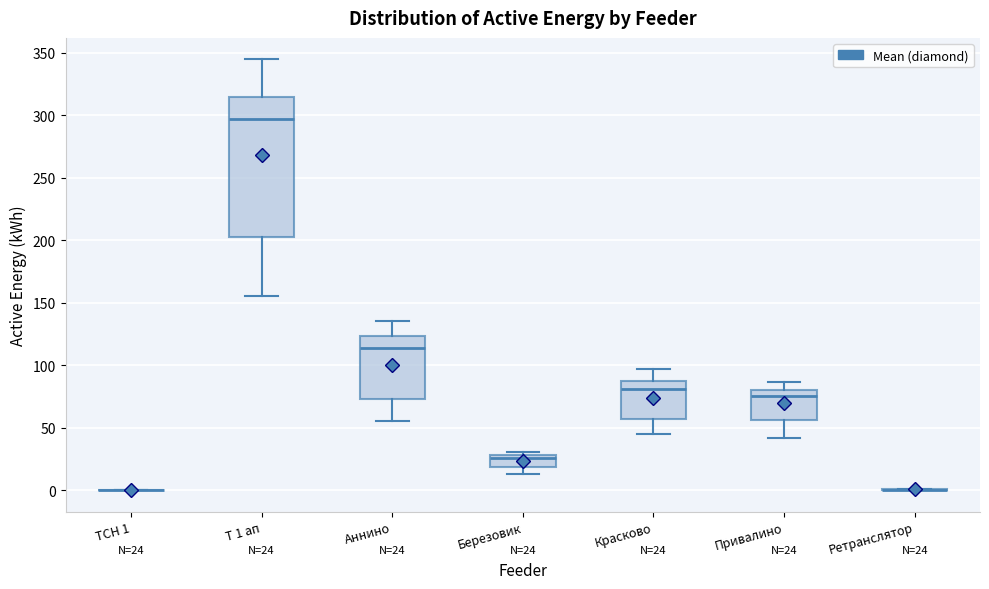

Which box is the tallest, from its lower edge to its upper edge?

Т 1 ап